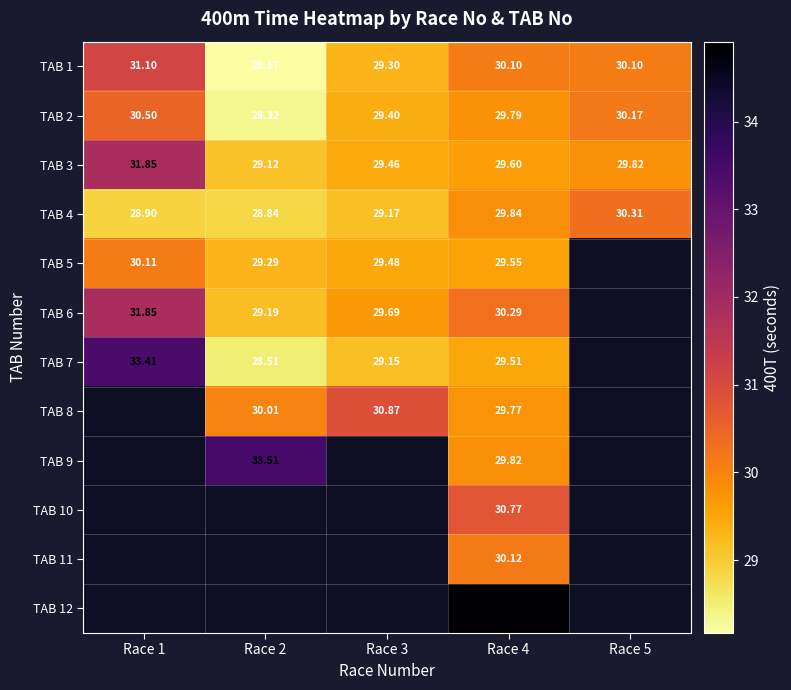

Rank the categories by TAB 4 value from lowest to highest.

Race 2, Race 1, Race 3, Race 4, Race 5